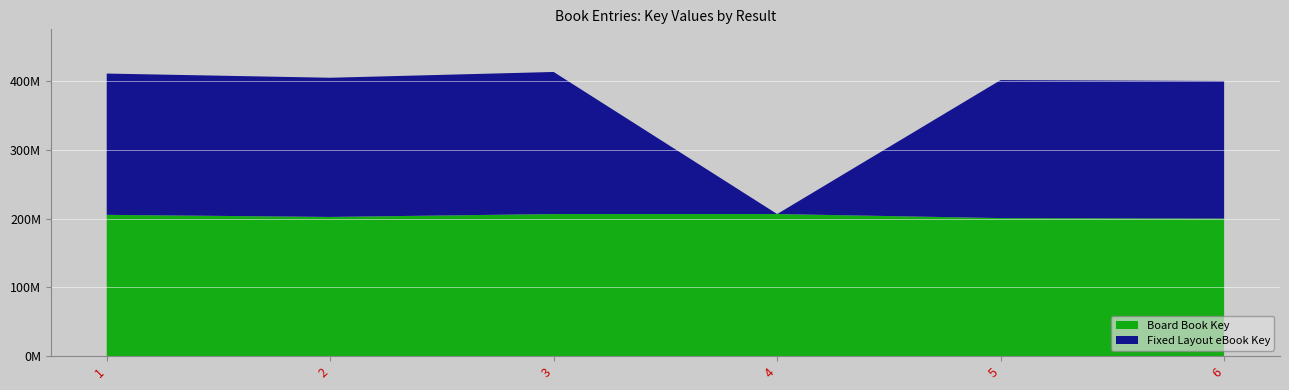

How many lines are shown in the chart?

2